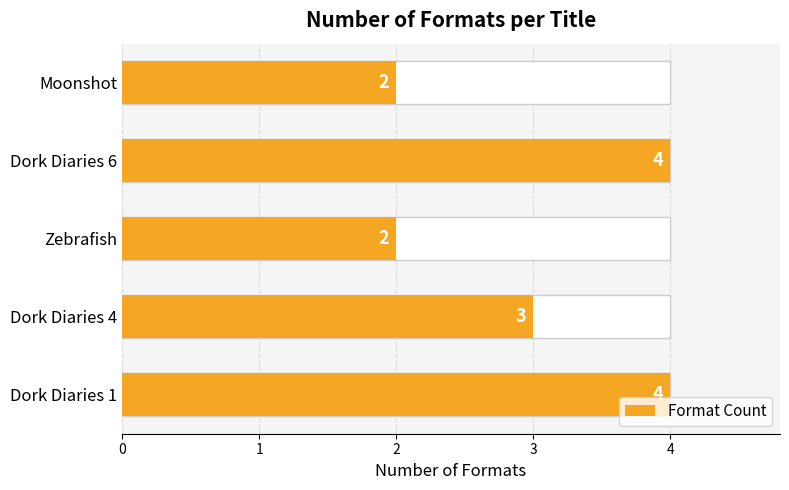

What is the difference between the maximum and minimum values?

2